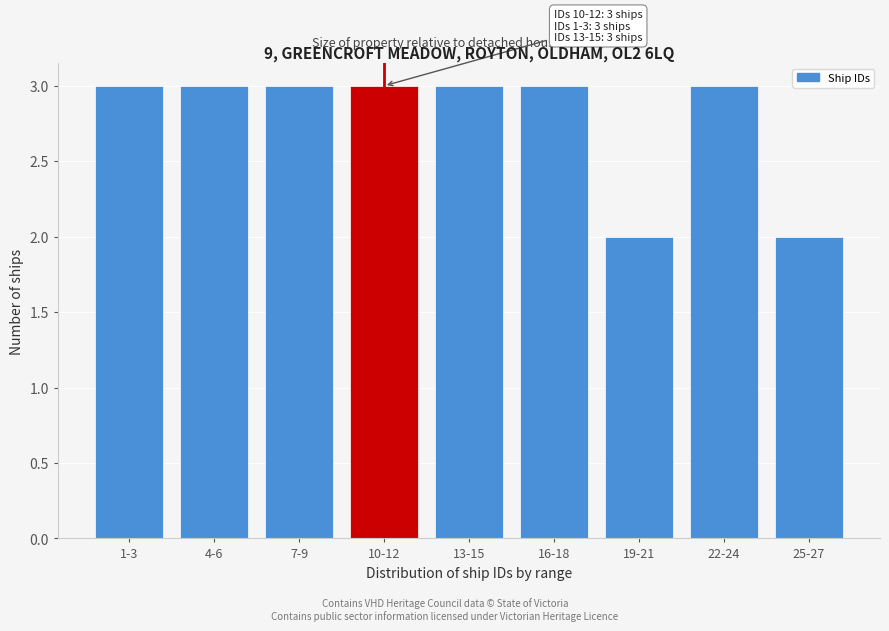

Reading left to right, list all the values displayed in this chart.

1-3=3	4-6=3	7-9=3	10-12=3	13-15=3	16-18=3	19-21=2	22-24=3	25-27=2